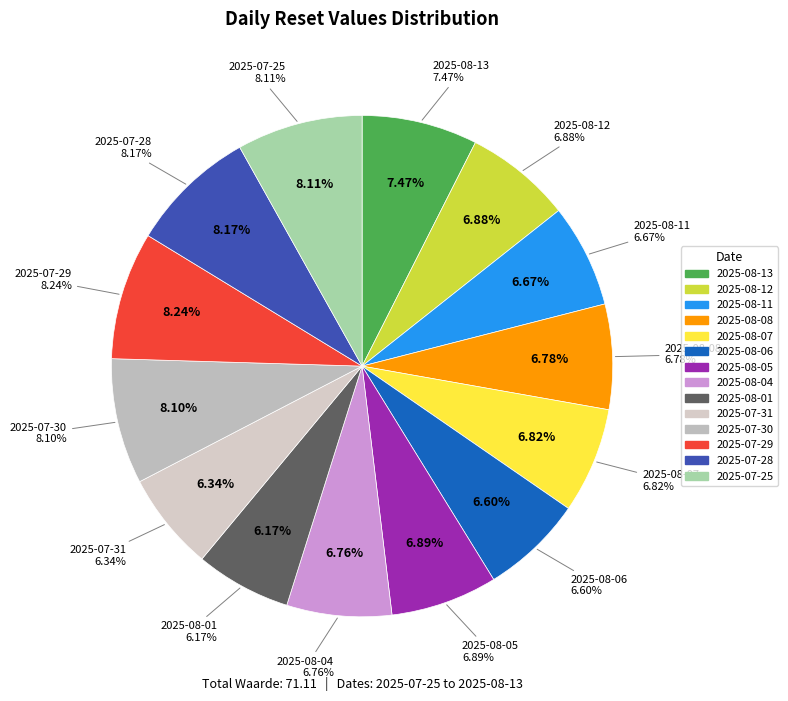

Count the number of slices in the pie.

14